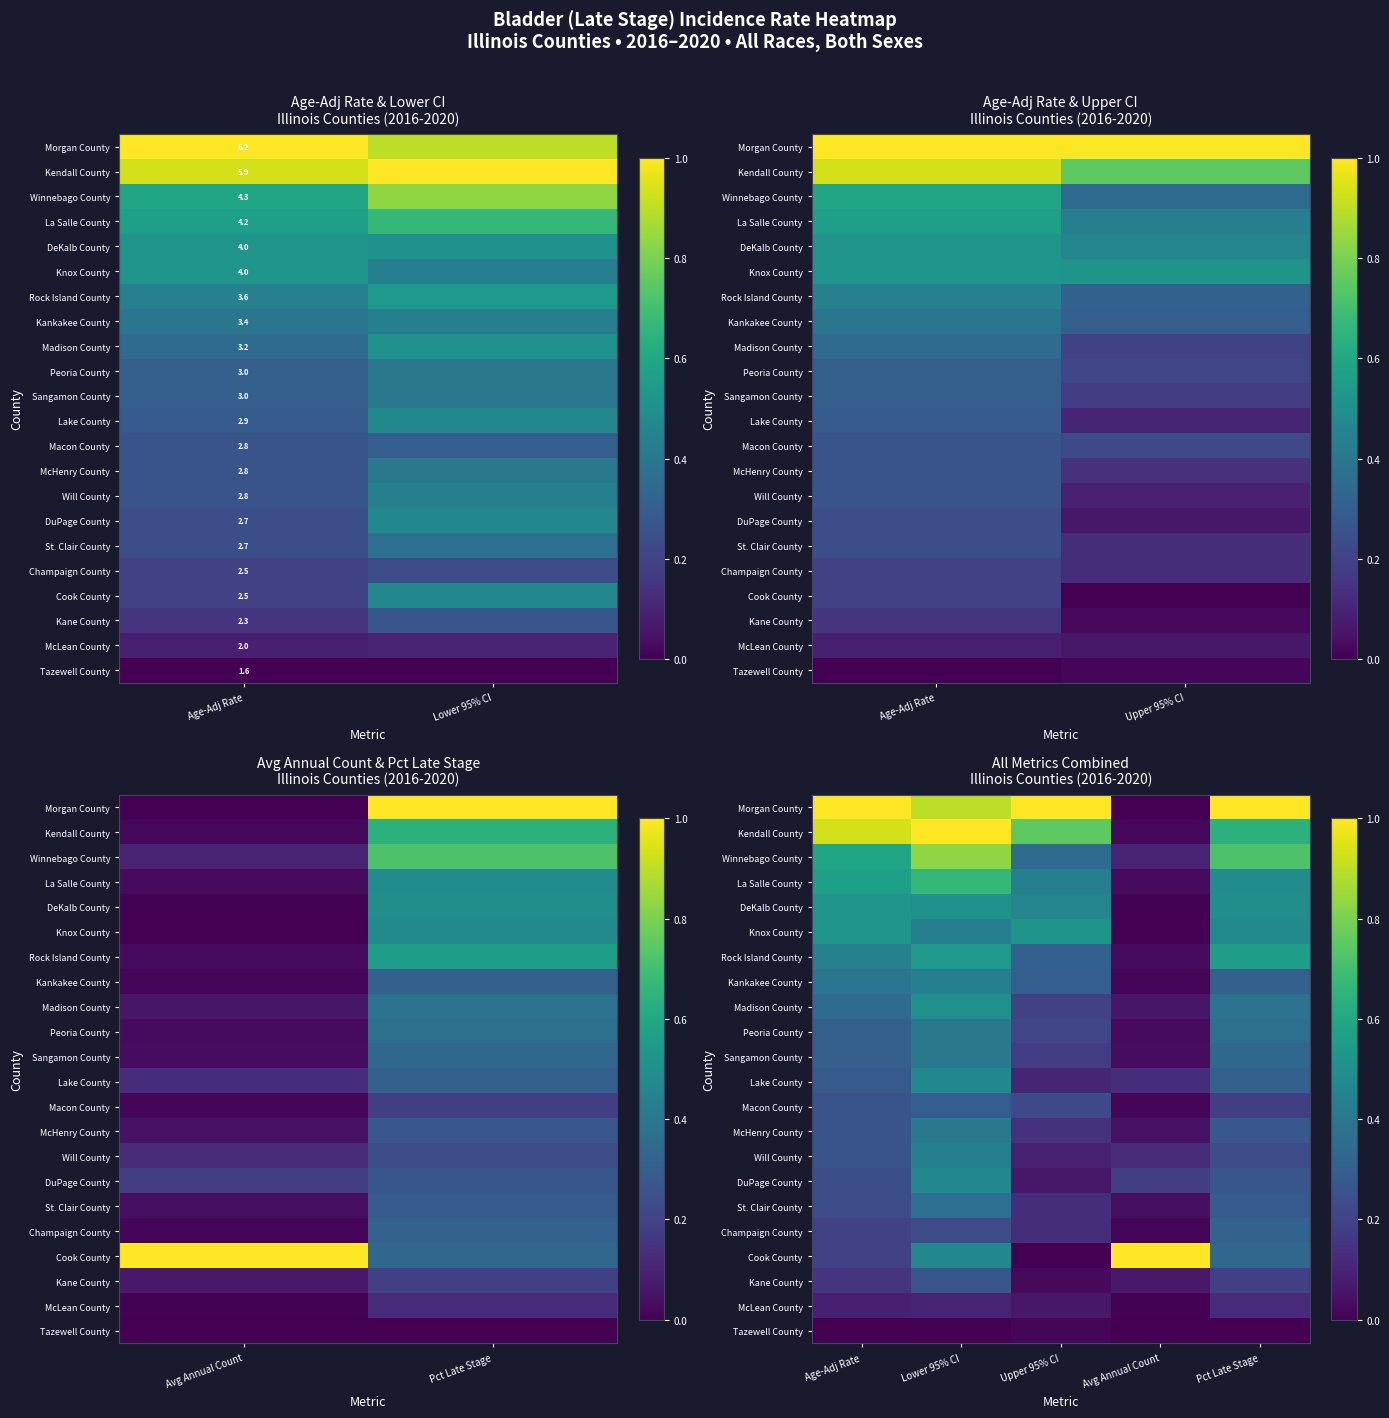

Count the Cook County values in the range 0 to 1.

5